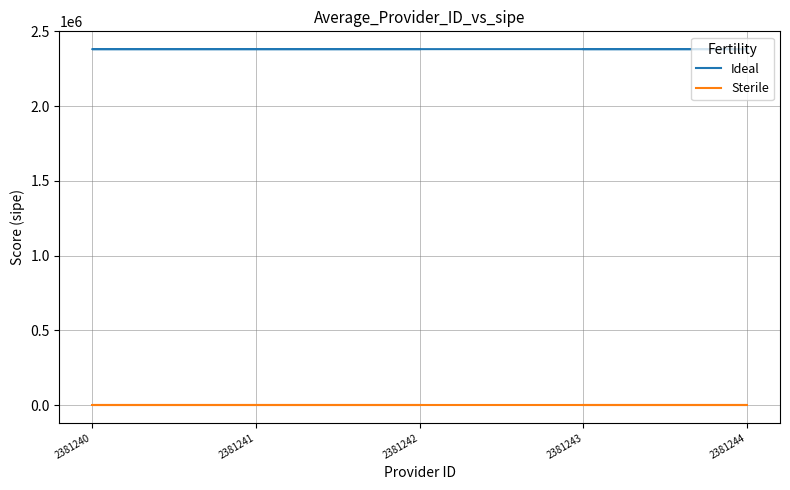

Which has a higher value, 2381243 or 2381240?

2381243